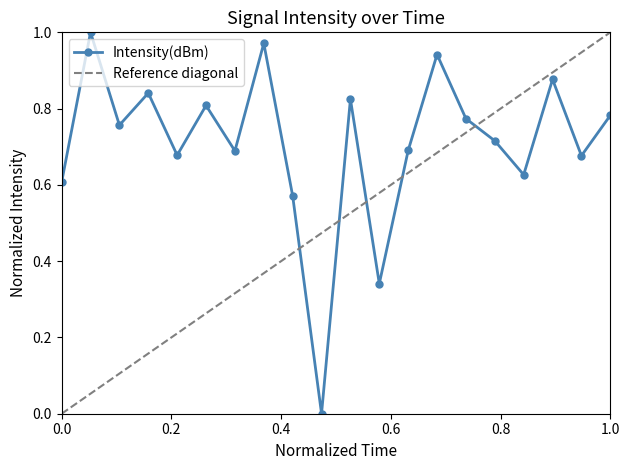

In Intensity(dBm), how many points are higher than both neighbors (excluding endpoints)?

7